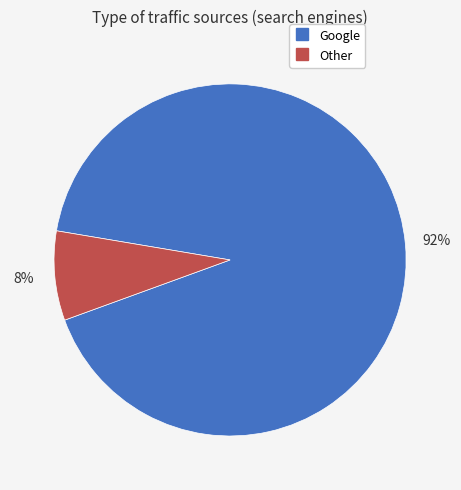

To the nearest percent, what is the average slice percentage?

50%